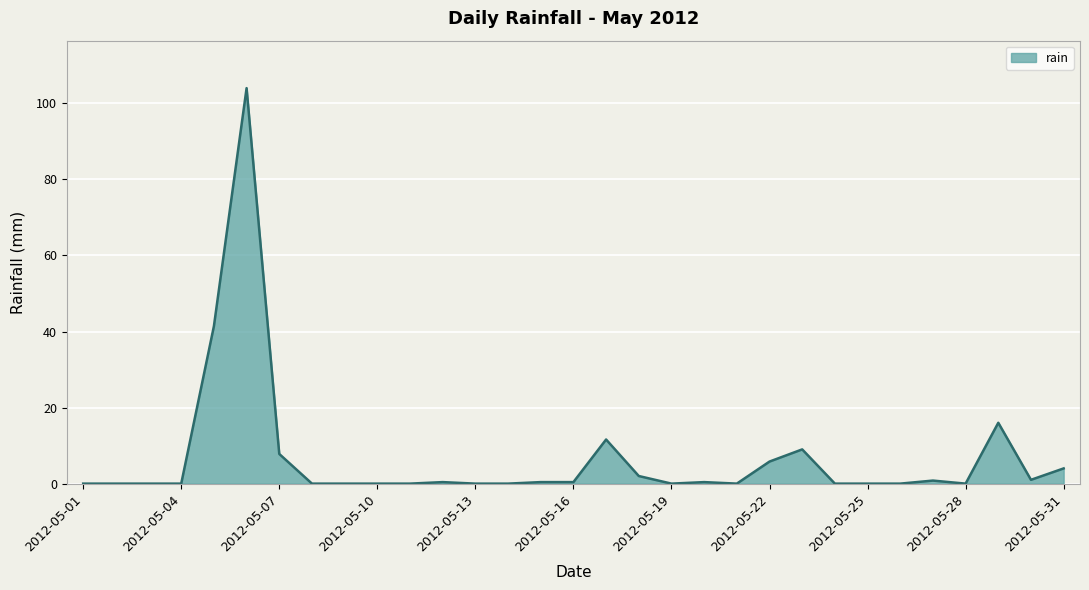

What is the maximum value shown in the chart?

104.0